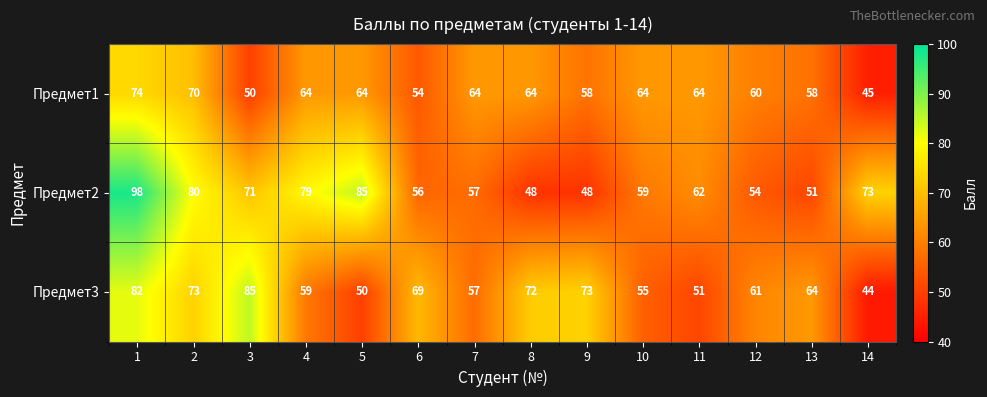

Which series has the largest total across all categories?

Предмет2